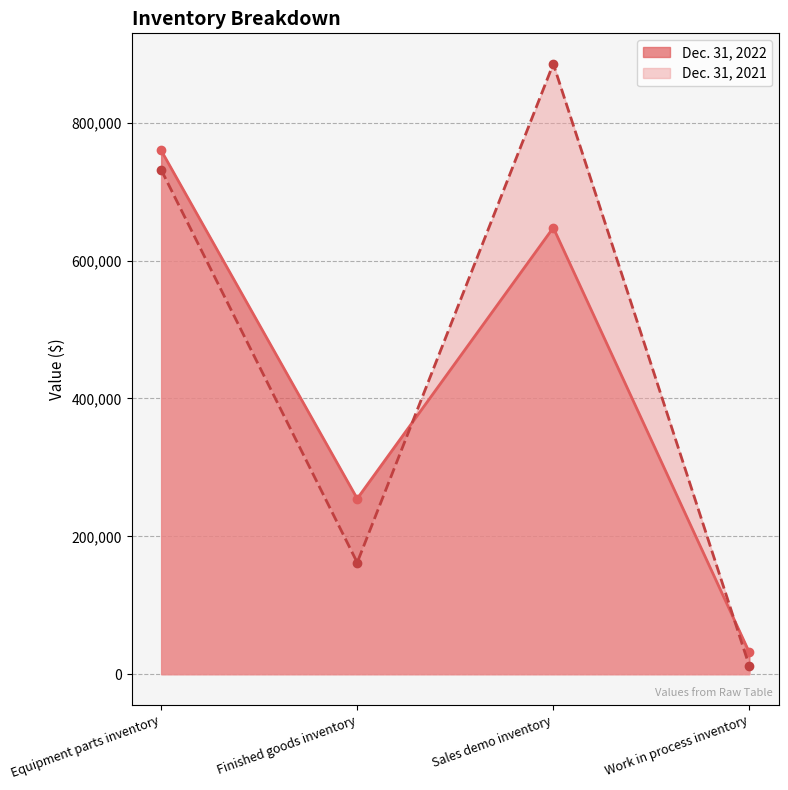

Which series has the largest range (max minus min)?

Dec. 31, 2021